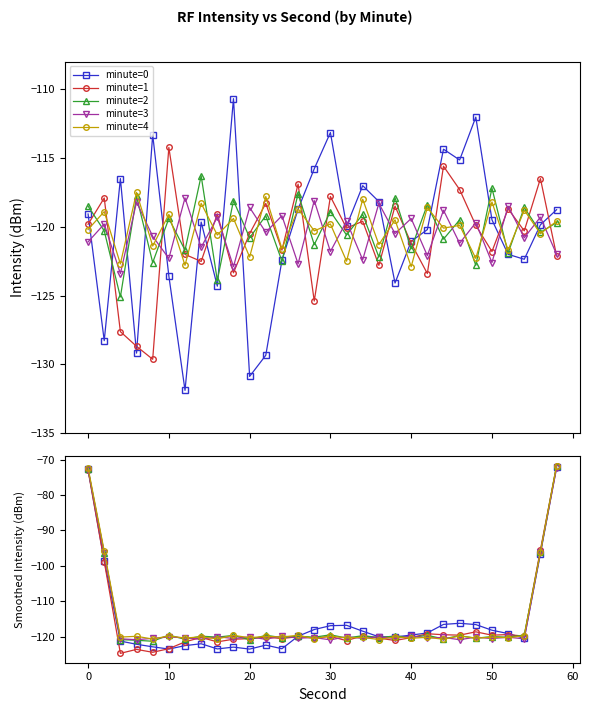

How many data points does each series have?

30